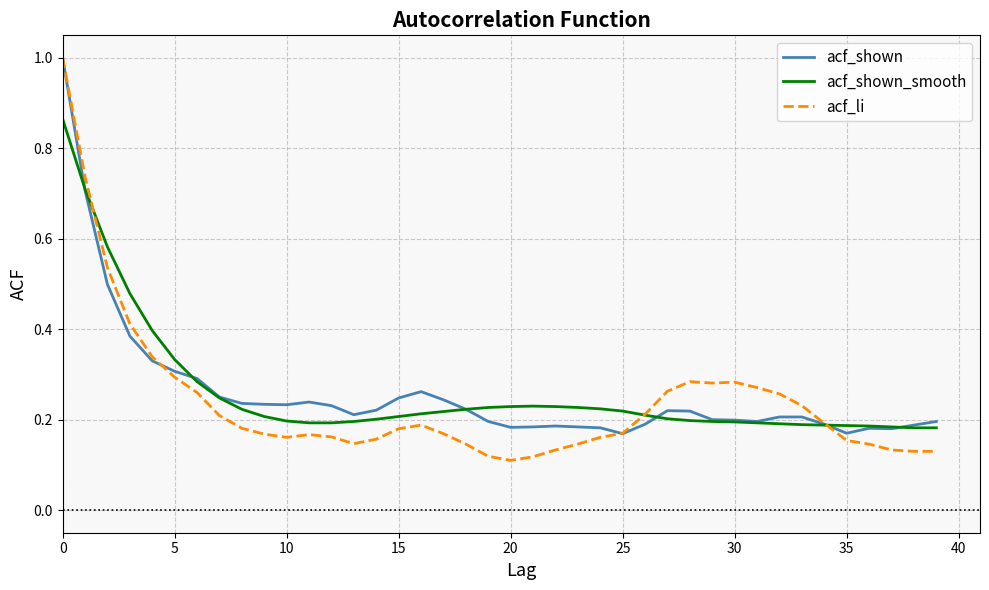

What is the maximum value for acf_shown?

1.0